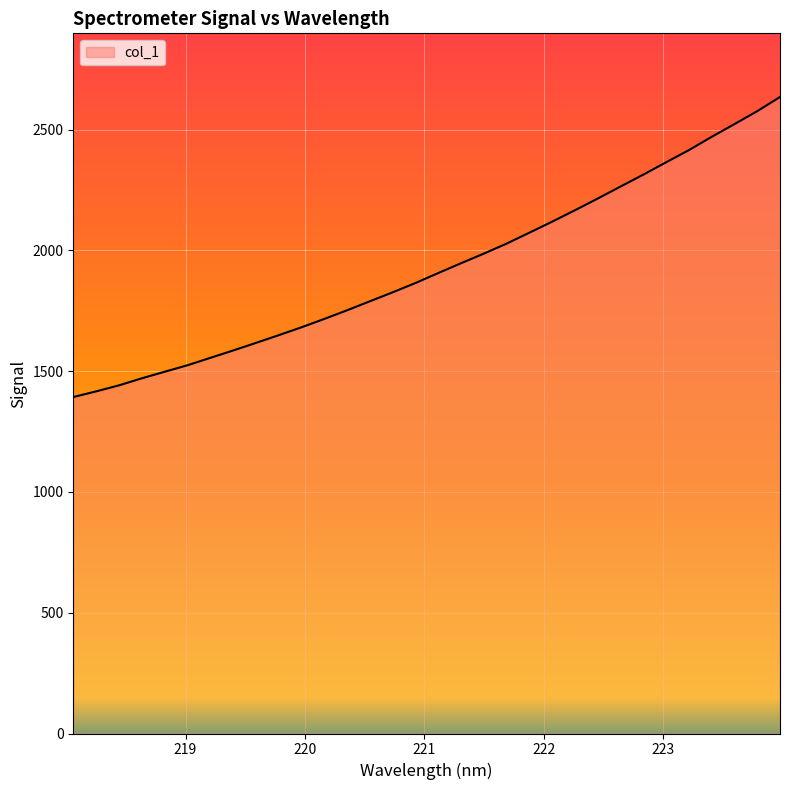

What is the greatest value displayed?

2635.4